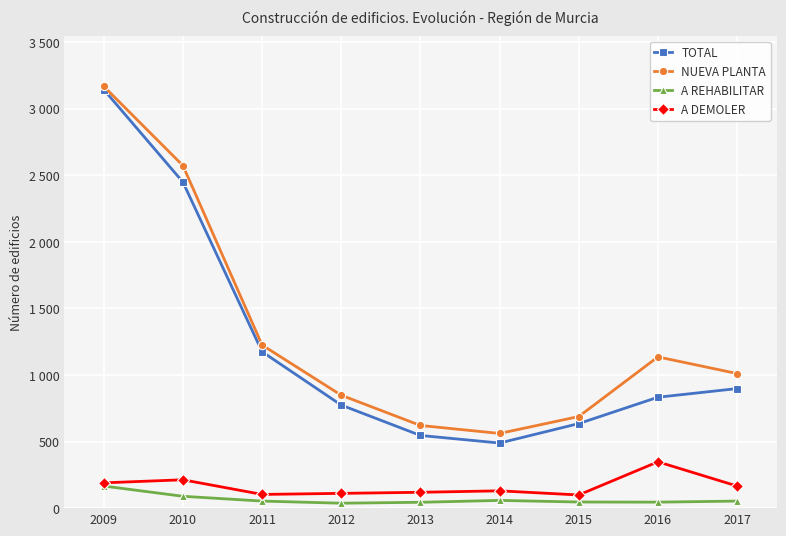

Does the chart have visible grid lines?

Yes